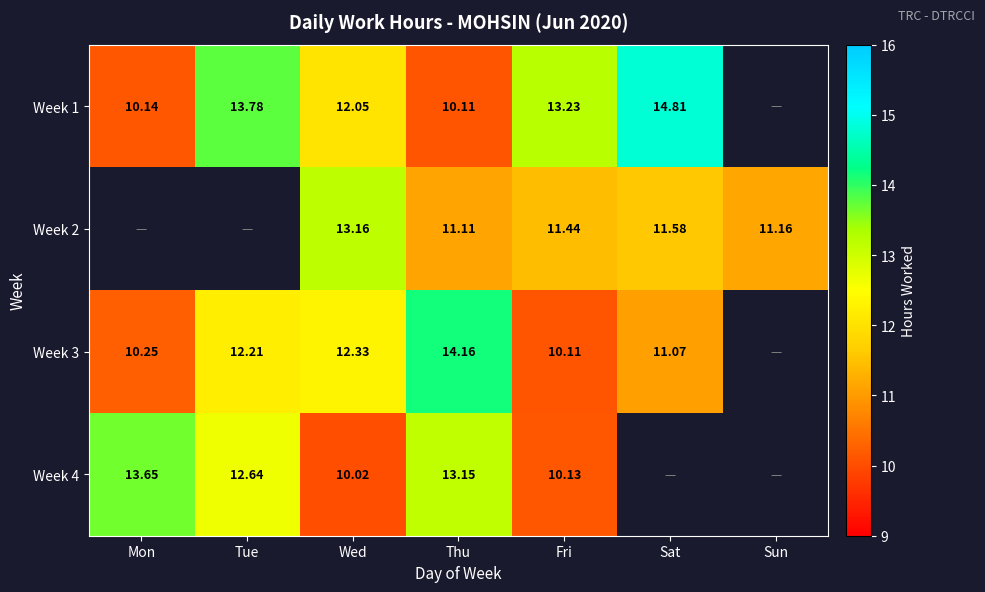

Rank the categories by Week 4 value from lowest to highest.

Wed, Fri, Tue, Thu, Mon, Sat, Sun